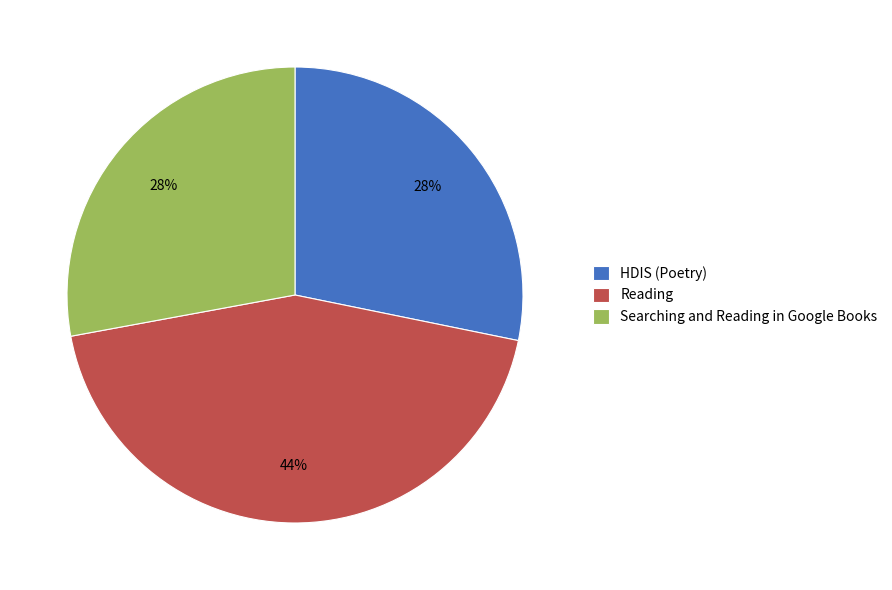

True or false: Searching and Reading in Google Books accounts for 28% of the total.

True